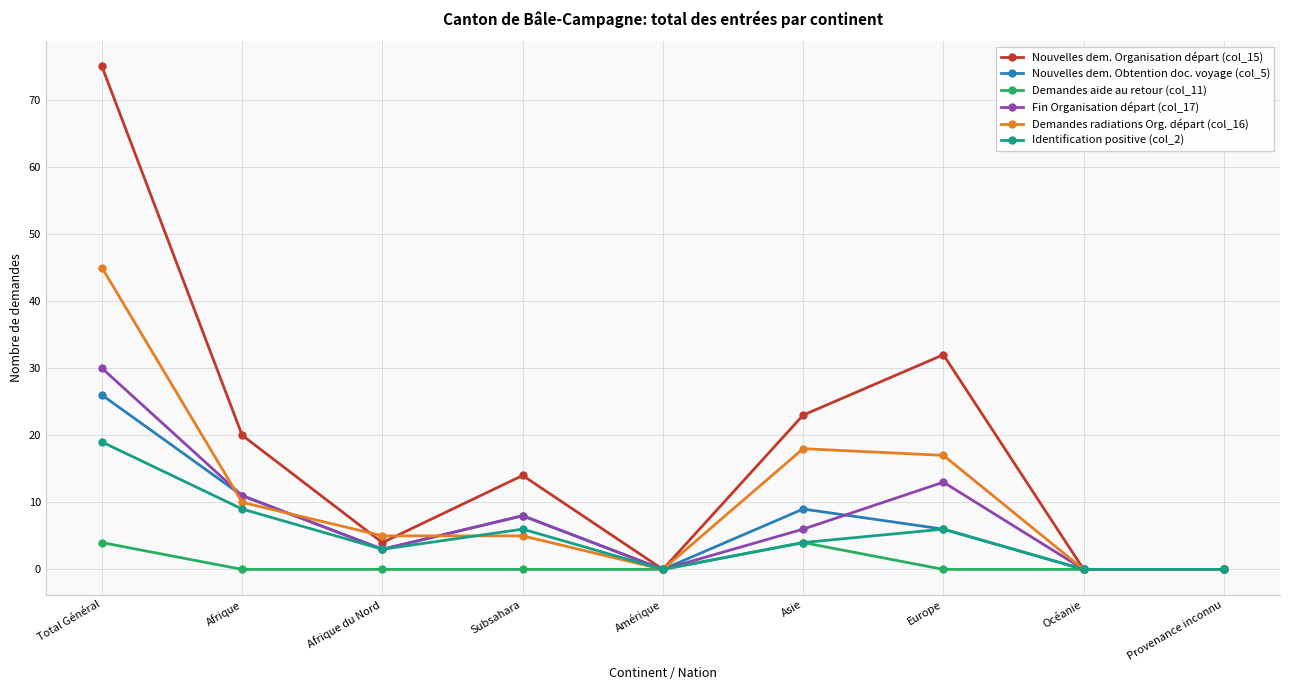

List the series in order of their peak value, lowest first.

Demandes aide au retour (col_11), Identification positive (col_2), Nouvelles dem. Obtention doc. voyage (col_5), Fin Organisation départ (col_17), Demandes radiations Org. départ (col_16), Nouvelles dem. Organisation départ (col_15)